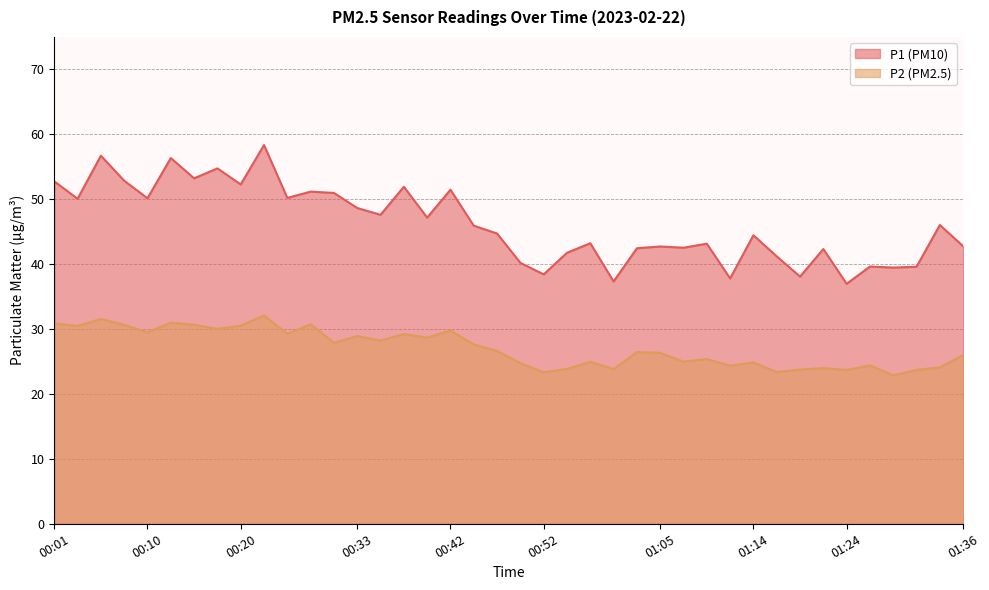

What is the label of the 18th point from the left?

00:42